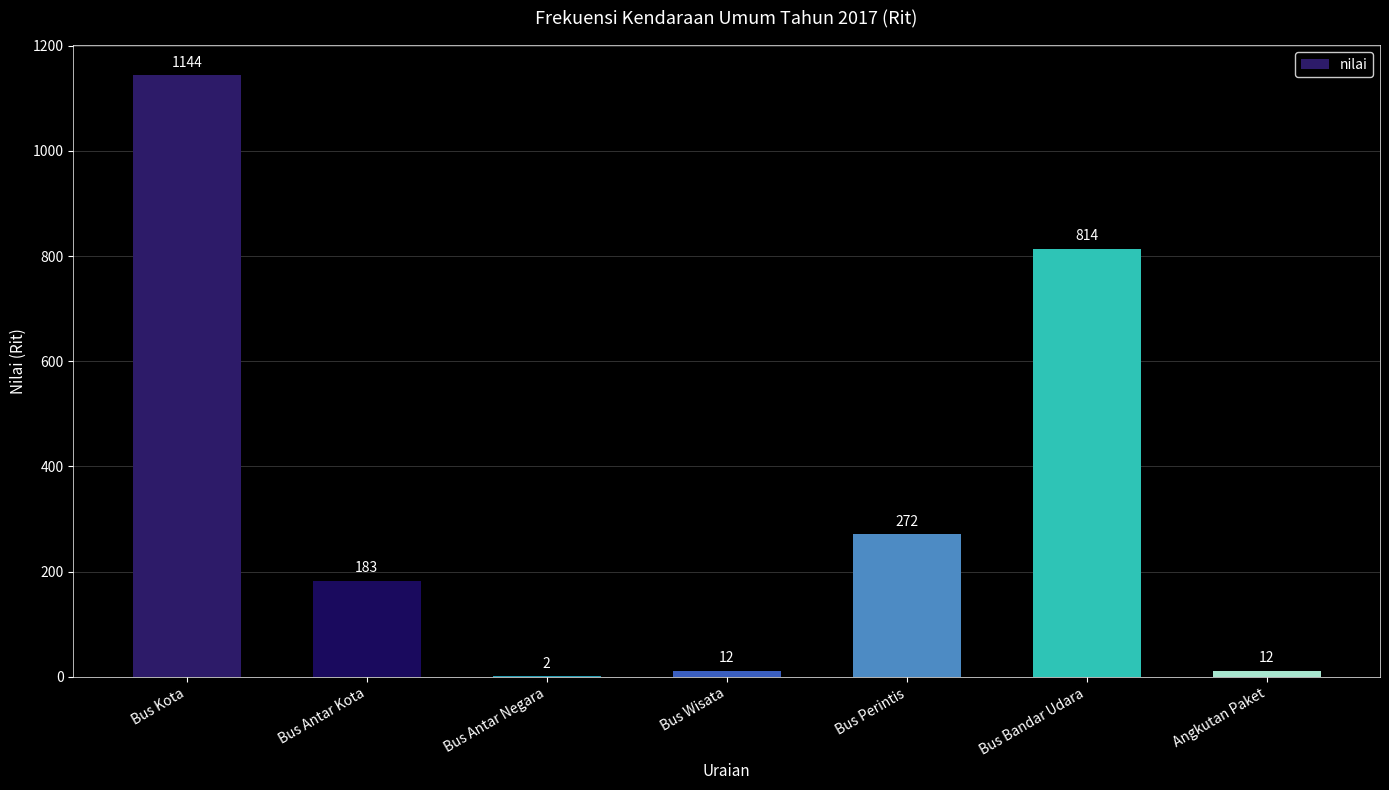

Where is the data nearest to the value 573?

Bus Bandar Udara